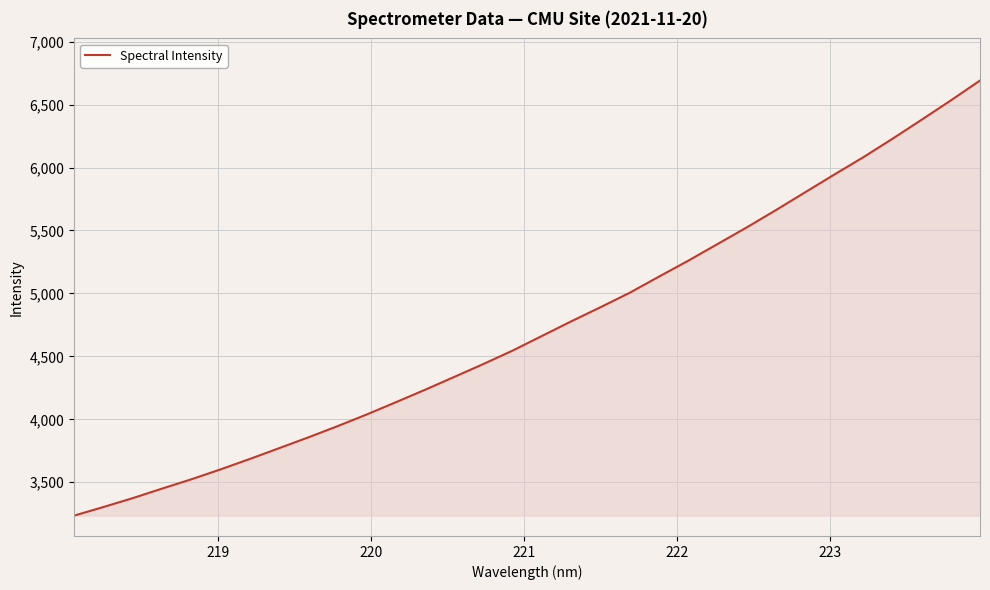

What is the difference between the maximum and minimum values?

3455.7